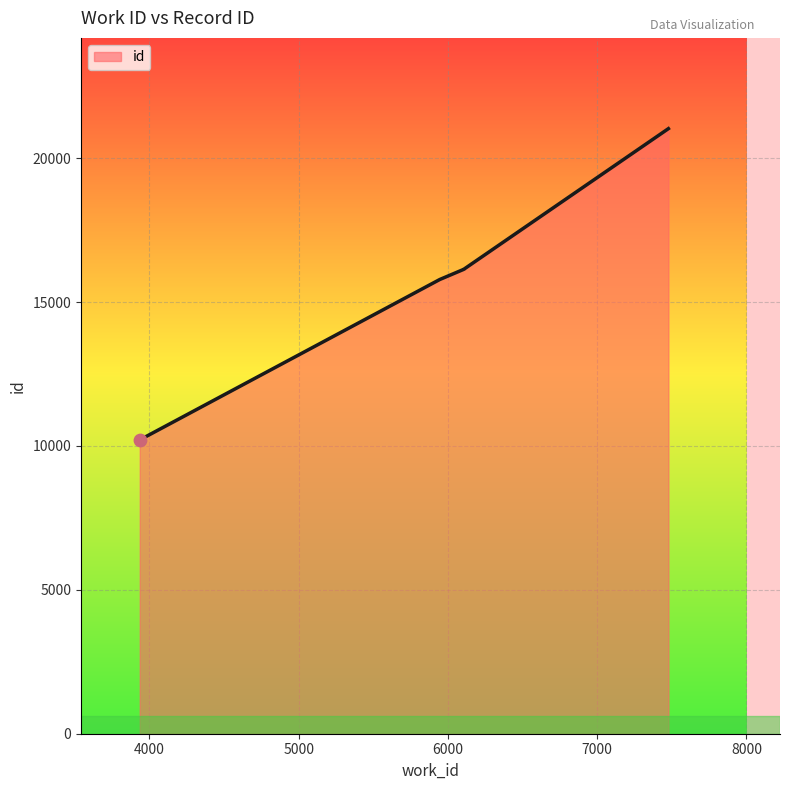

Between 6106 and 5945, which is larger?

6106